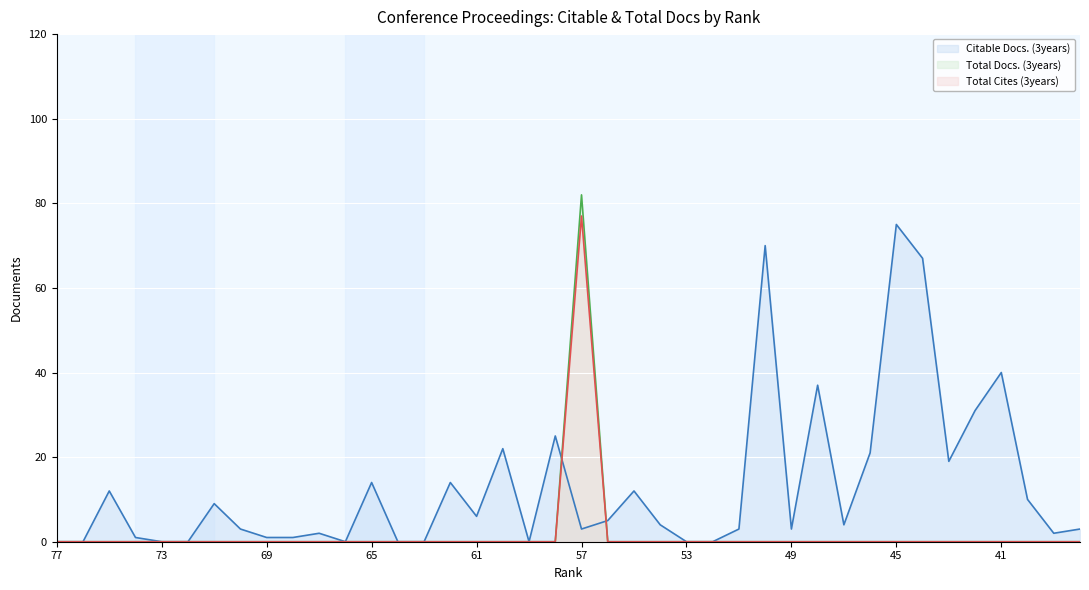

What is the greatest value displayed?

82